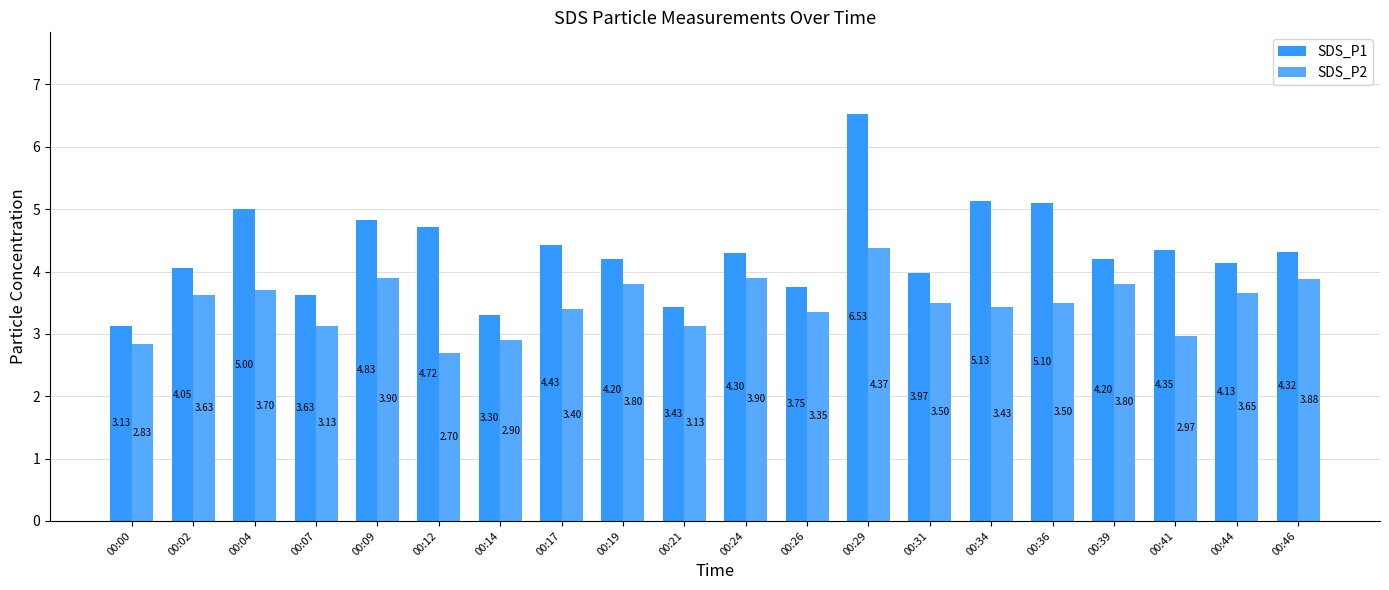

The SDS_P1 series shows 4.2 at 00:39. True or false?

True